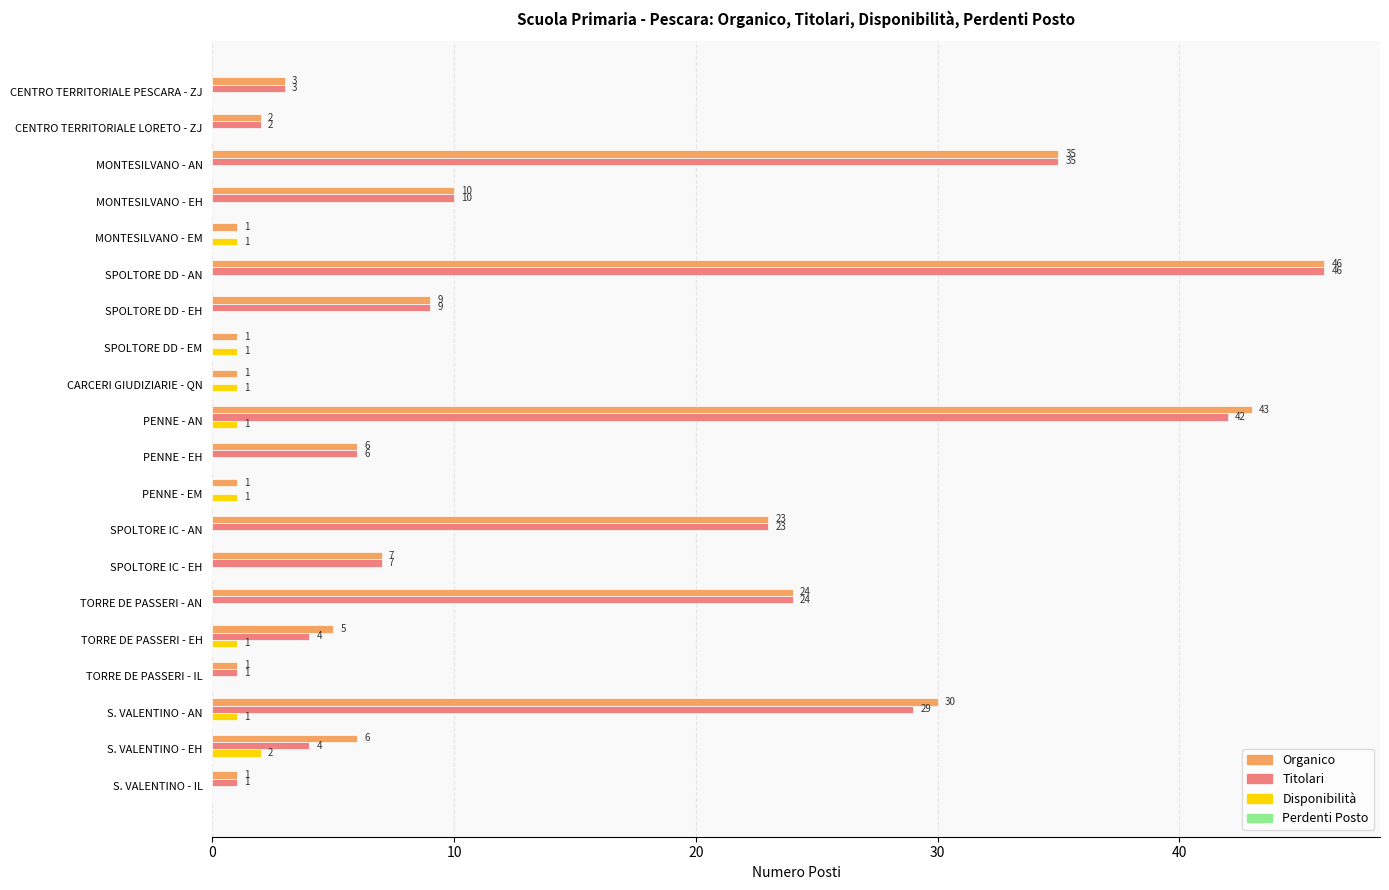

How many Disponibilità values are between 0 and 1?

19